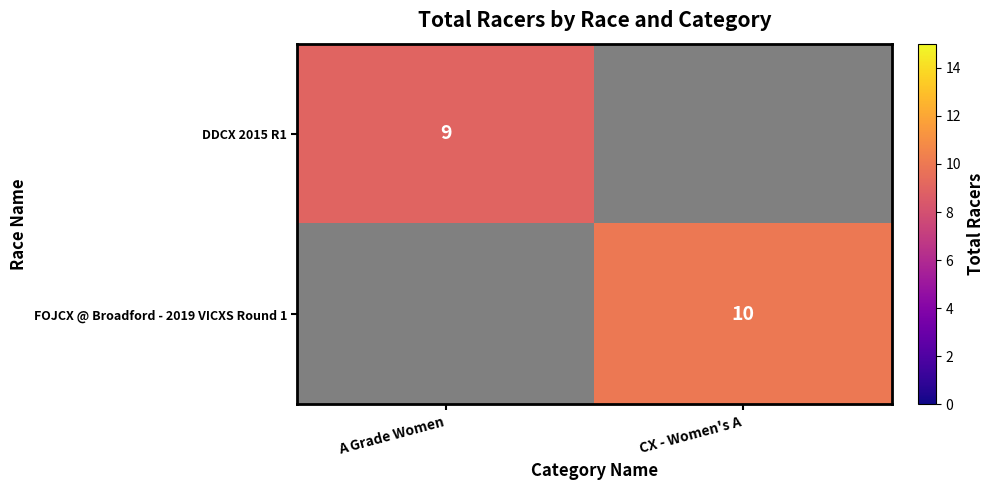

Is it true that DDCX 2015 R1 equals 9 at A Grade Women?

True